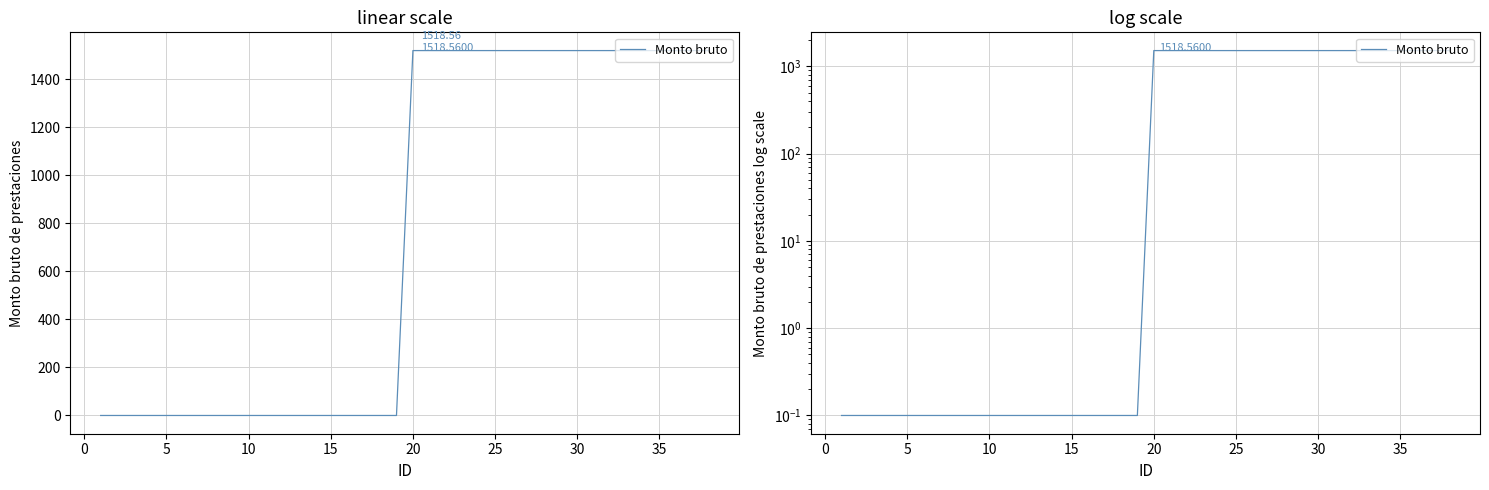

Reading left to right, list all the values displayed in this chart.

0.1	0.1	0.1	0.1	0.1	0.1	0.1	0.1	0.1	0.1	0.1	0.1	0.1	0.1	0.1	0.1	0.1	0.1	0.1	1518.6	1518.6	1518.6	1518.6	1518.6	1518.6	1518.6	1518.6	1518.6	1518.6	1518.6	1518.6	1518.6	1518.6	1518.6	1518.6	1518.6	1518.6	1518.6